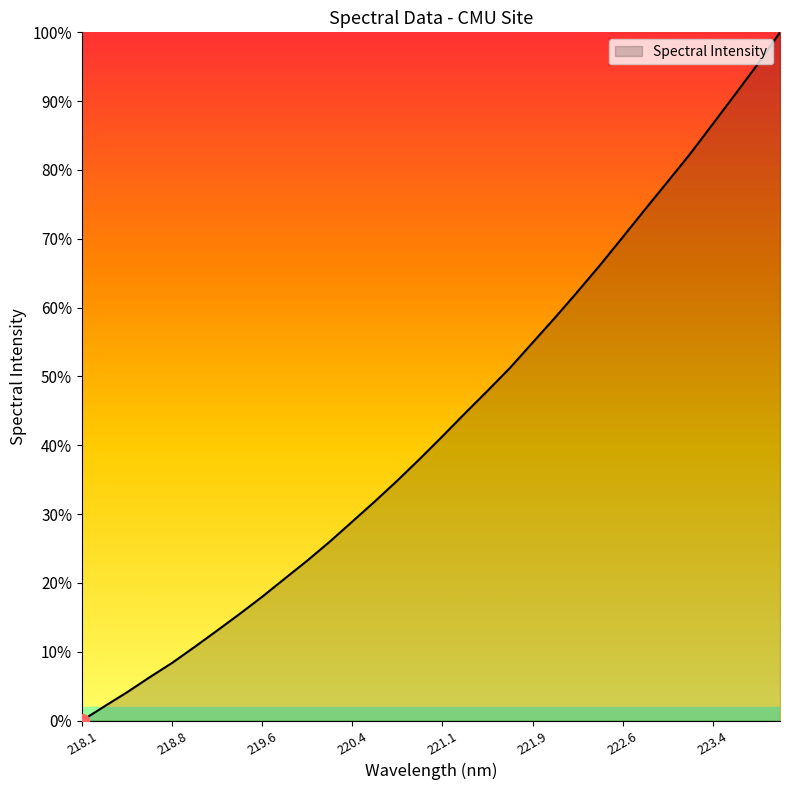

Reading left to right, transcribe all the data shown in this chart.

0.0	2.1	4.1	6.3	8.4	10.7	13.1	15.5	18.0	20.6	23.2	26.0	28.9	31.8	34.9	38.0	41.3	44.6	47.9	51.2	54.9	58.5	62.3	66.2	70.2	74.3	78.3	82.3	86.6	91.0	95.3	100.0